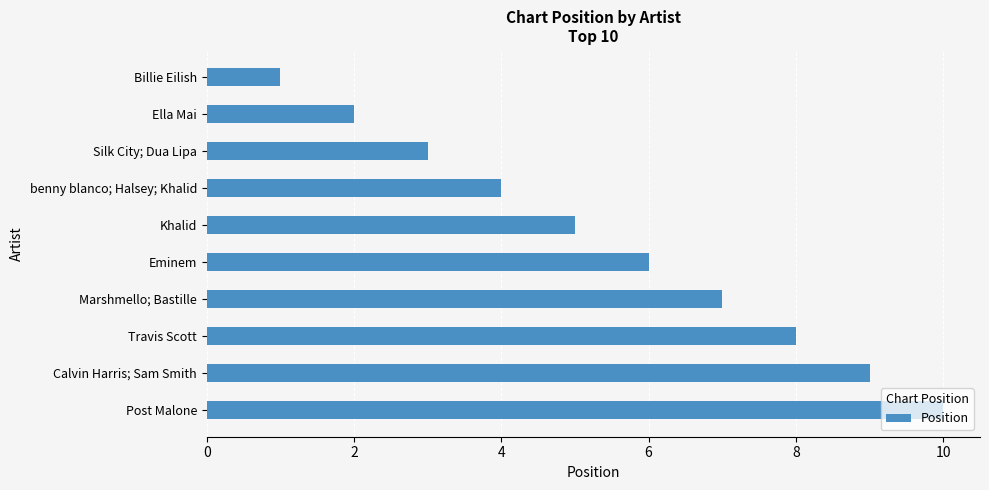

Rank the categories by value from highest to lowest.

Post Malone, Calvin Harris; Sam Smith, Travis Scott, Marshmello; Bastille, Eminem, Khalid, benny blanco; Halsey; Khalid, Silk City; Dua Lipa, Ella Mai, Billie Eilish